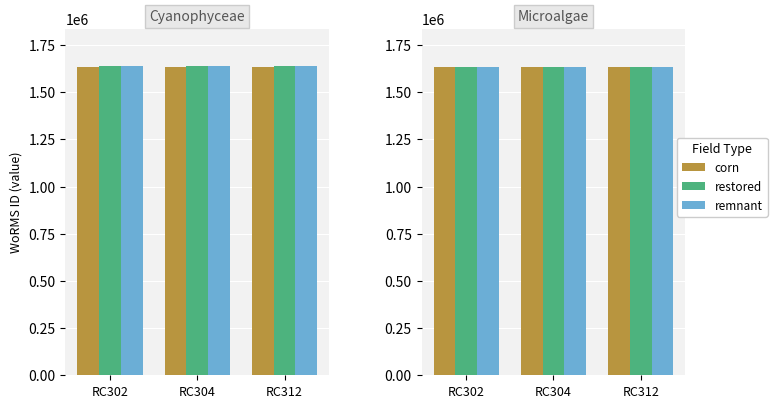

What are all the series names shown in the legend?

corn, restored, remnant